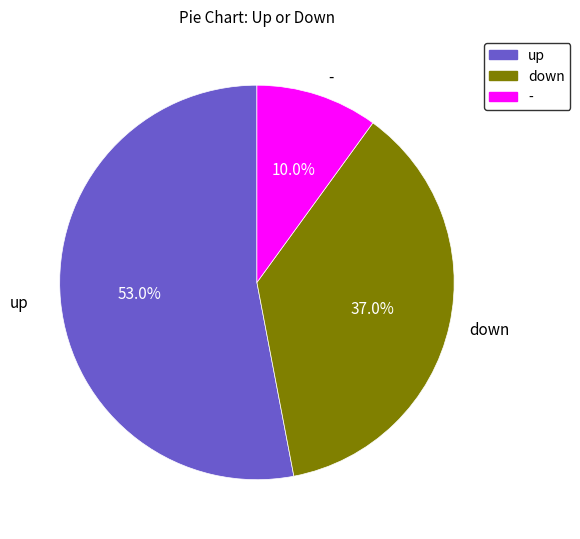

Rank the categories by value from highest to lowest.

up, down, -